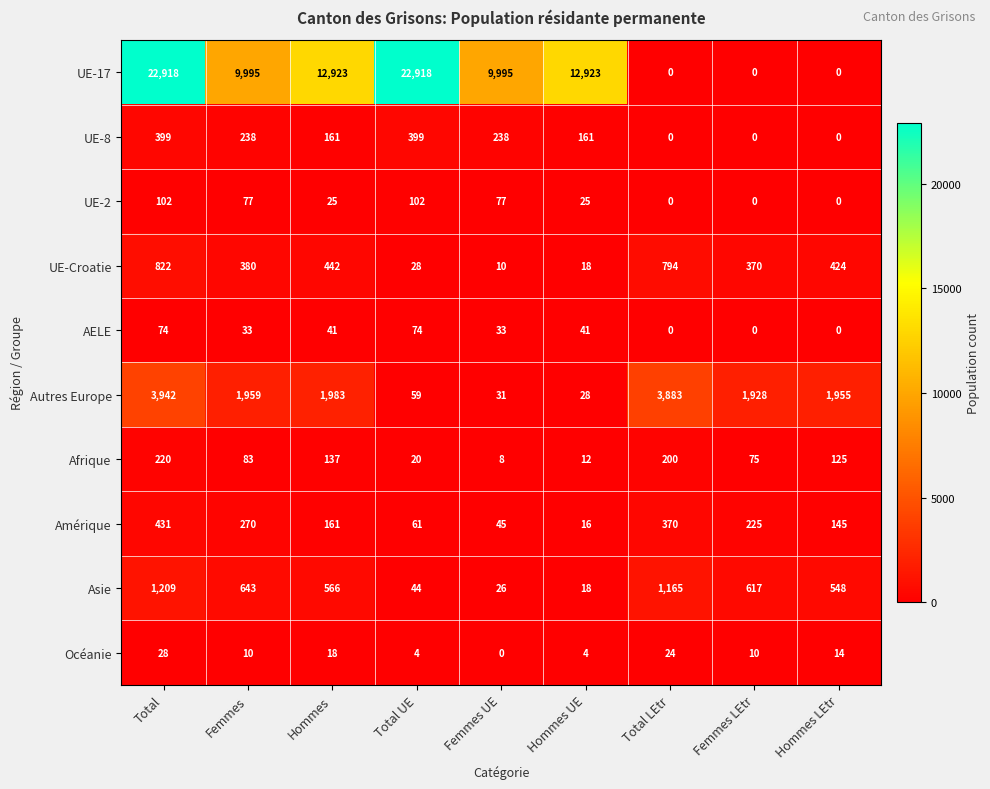

At how many categories does at least one series exceed 1546?

9